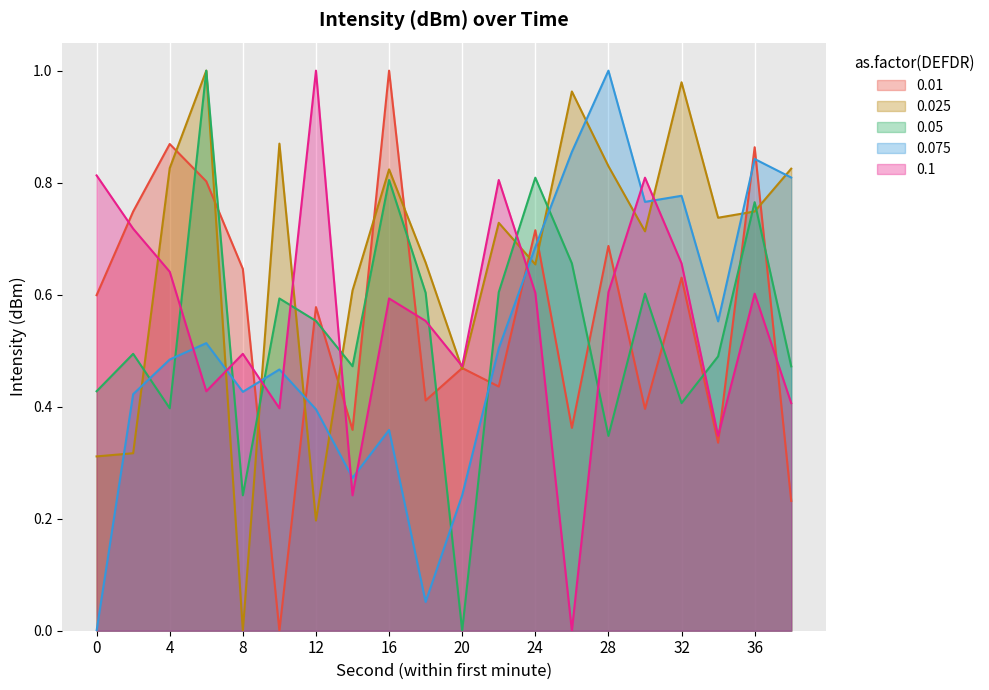

What is the difference between the highest and lowest values at 24?

0.2